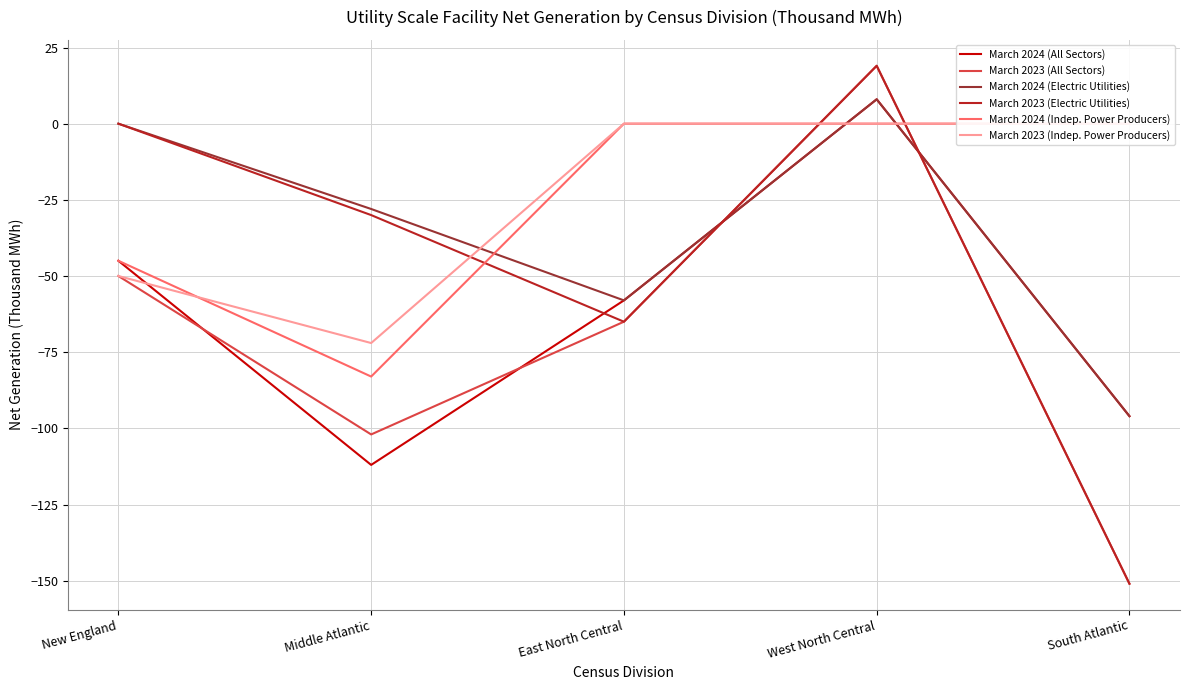

What is the average value of the March 2023 (All Sectors) series?

-70